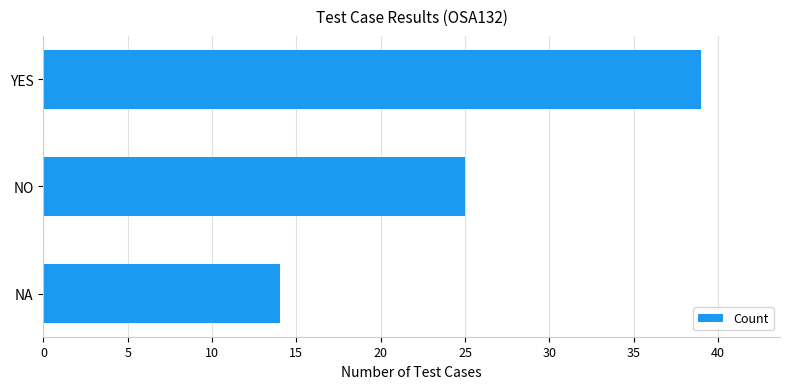

Is it true that the value at YES is 39?

True